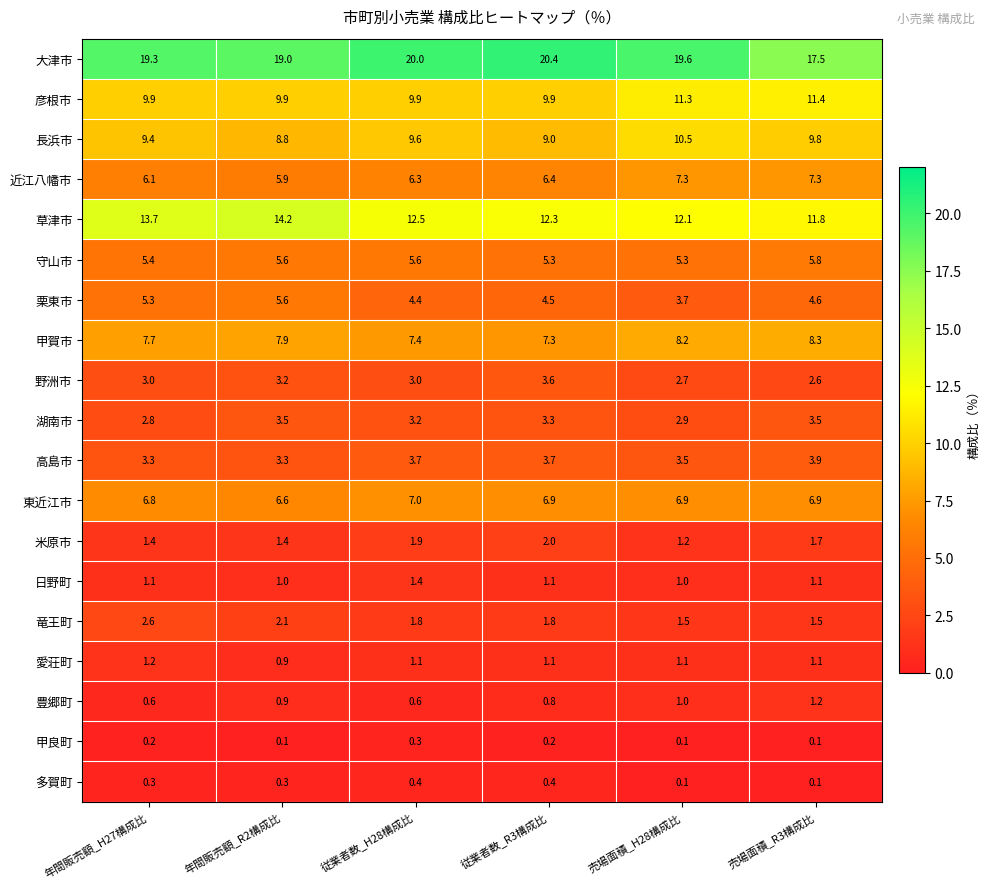

At how many categories does at least one series exceed 17?

6